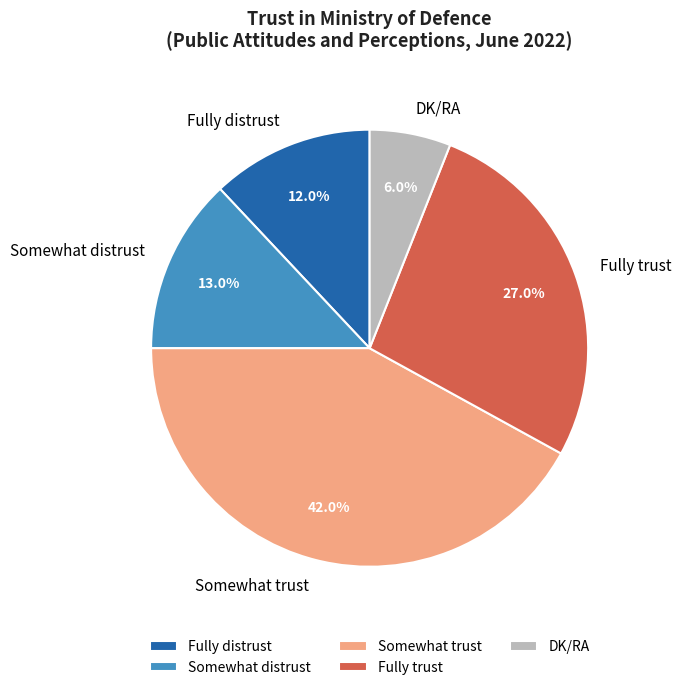

Is Somewhat trust the majority of the pie?

No